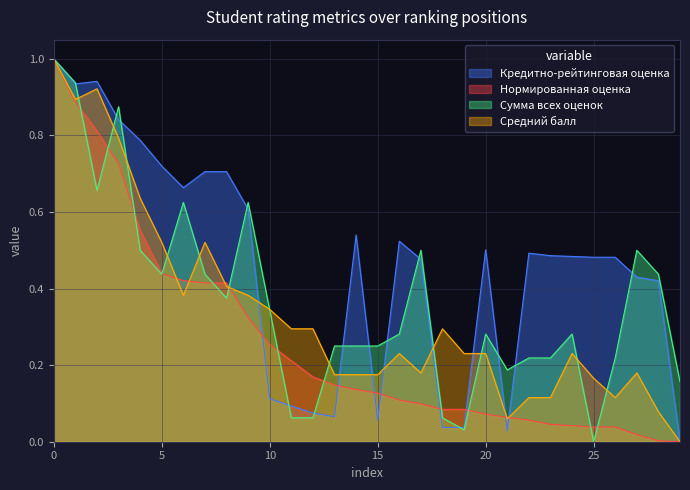

How many times do Сумма всех оценок and Кредитно-рейтинговая оценка cross each other?

14